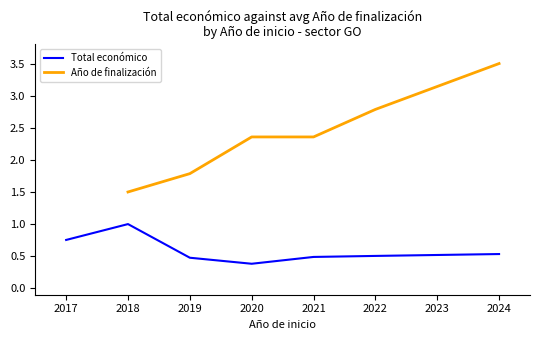

Is it true that Total económico equals 0.7 at 2024?

False